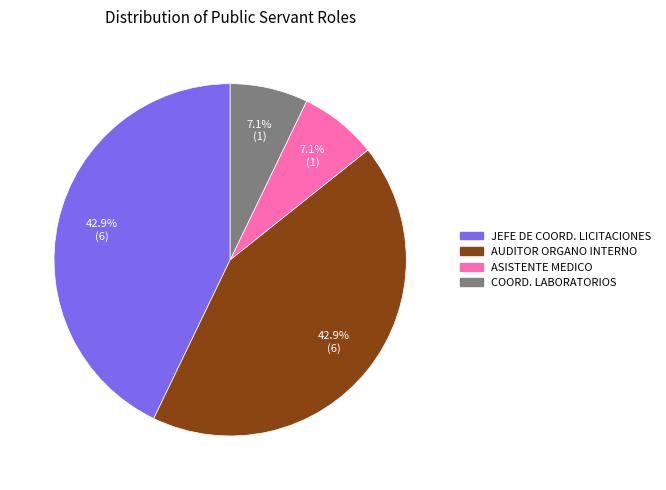

Is there any slice that represents more than half of the pie?

No